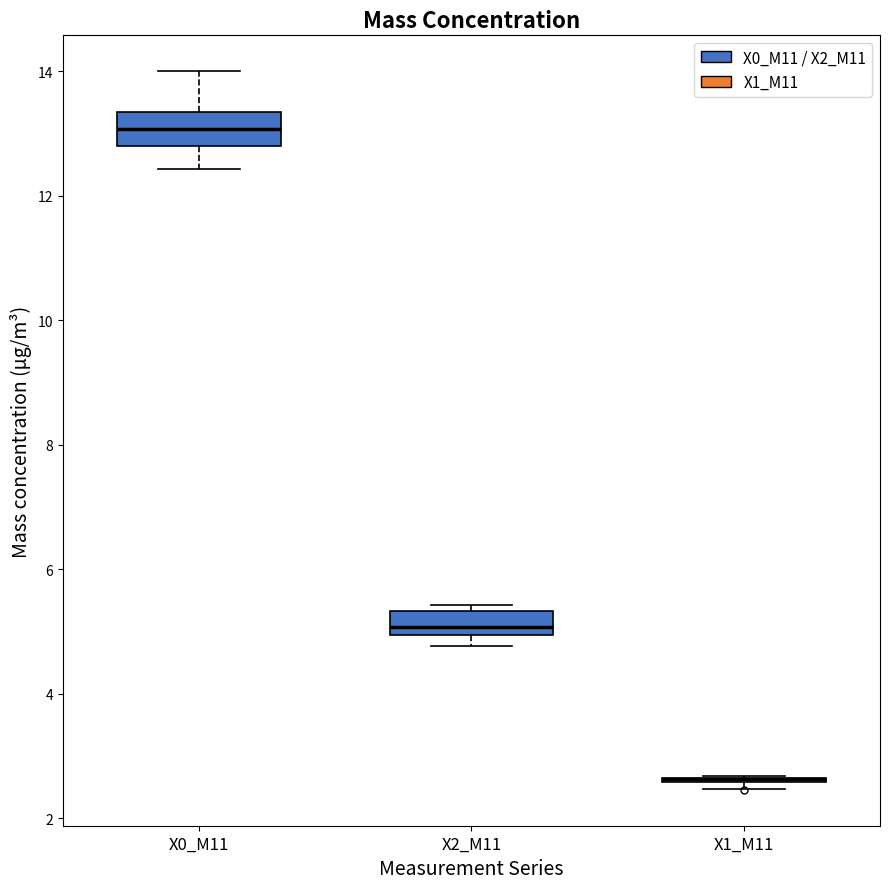

Reading left to right, read every box against the y-axis: the position of its median line, the range the box covers, and the ends of its whiskers. The values are not printed on the chart, so give them approximately, as read against the axis.

X0_M11: median 13.0, box 12.8 to 13.4, whiskers 12.4 to 14.0
X2_M11: median 5.0 (inside the box), box 5.0 to 5.4, whiskers 4.8 to 5.4 (just above the box's upper edge)
X1_M11: box collapsed to a line at 2.6, whiskers 2.4 to 2.6